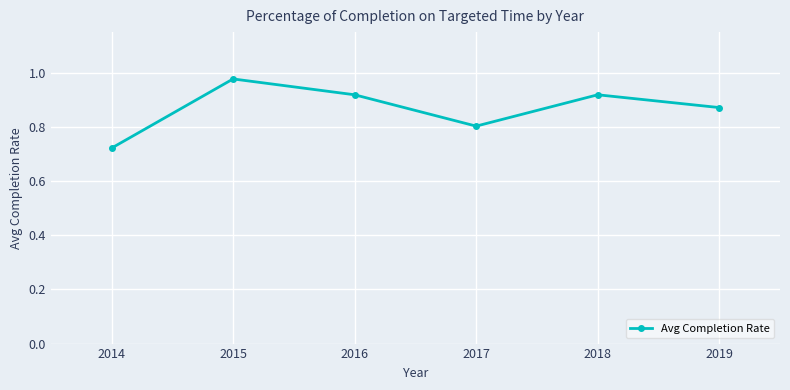

What is the value of the 4th point from the left?

0.8